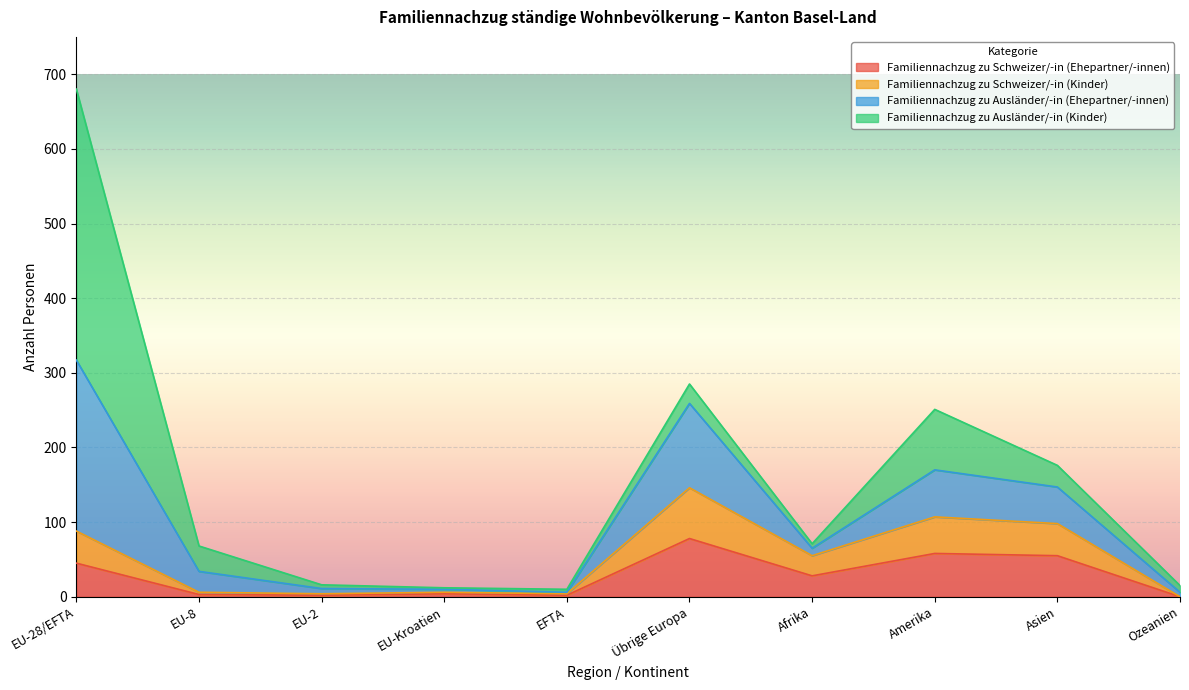

How many lines are shown in the chart?

4